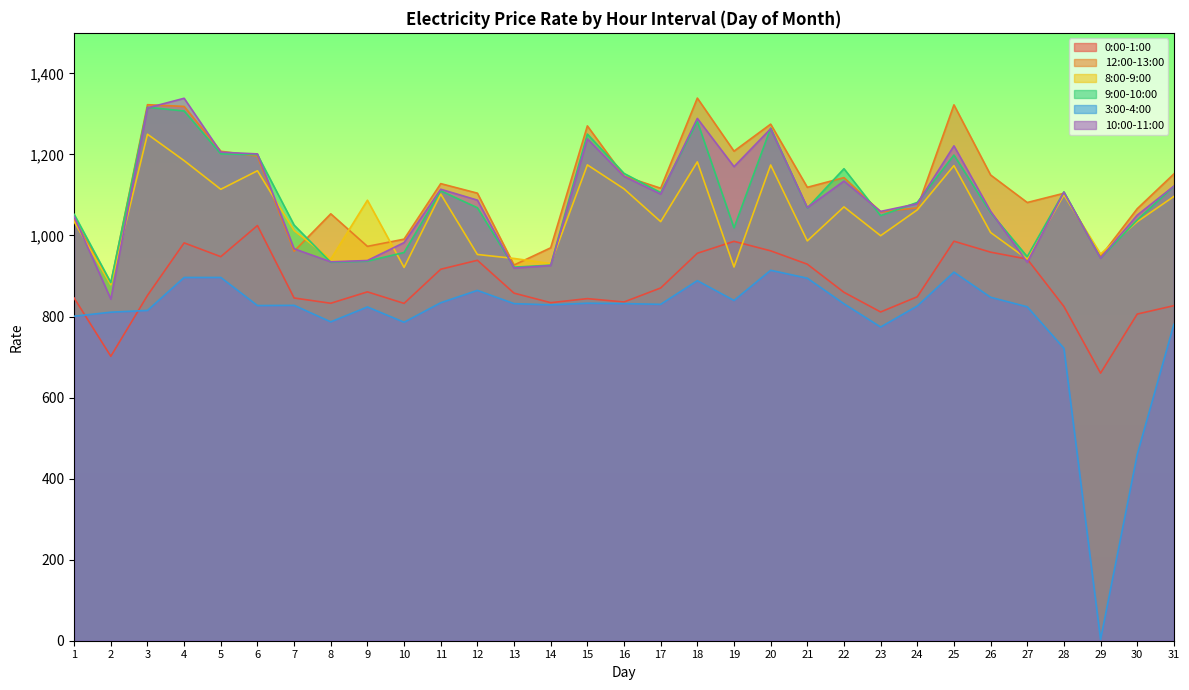

At how many categories does at least one series exceed 861?

31